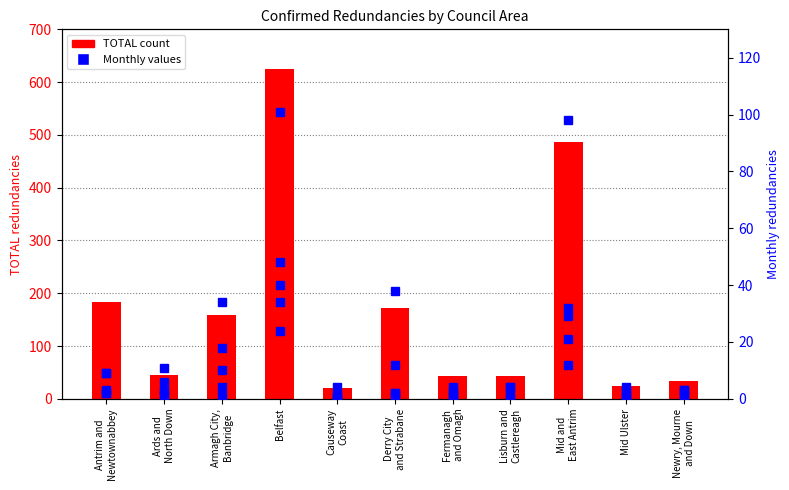

How many values in the Dec-2016 series are below 4?

4